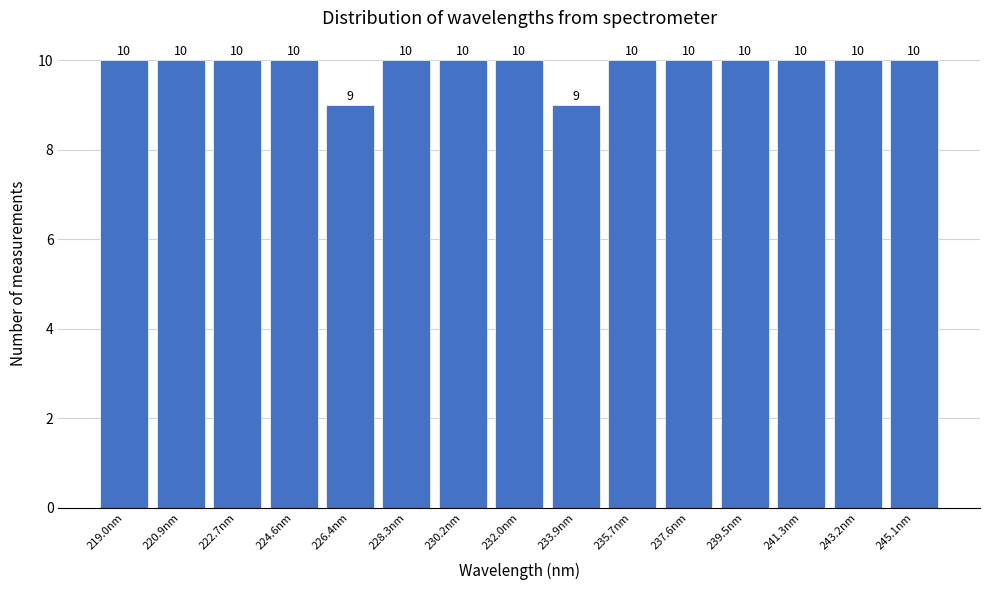

Reading left to right, transcribe this chart: for each bar, give the range it covers on the x-axis and its height. The bar edges are not printed on the chart, so give them approximately, as read against the axis.

218.0 to 220.0: 10
220.0 to 221.8: 10
221.8 to 223.6: 10
223.6 to 225.6: 10
225.6 to 227.4: 9
227.4 to 229.2: 10
229.2 to 231.0: 10
231.0 to 233.0: 10
233.0 to 234.8: 9
234.8 to 236.6: 10
236.6 to 238.6: 10
238.6 to 240.4: 10
240.4 to 242.2: 10
242.2 to 244.2: 10
244.2 to 246.0: 10